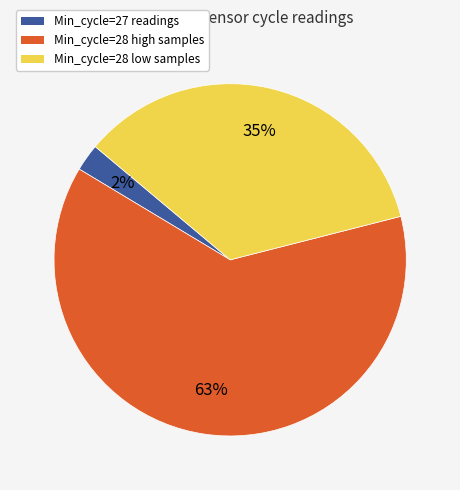

Which slice is the smallest?

Min_cycle=27 readings